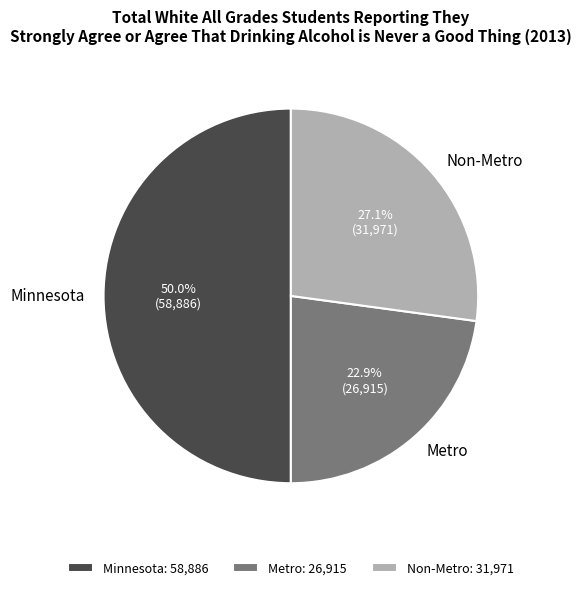

Does Non-Metro represent more than half of the total?

No